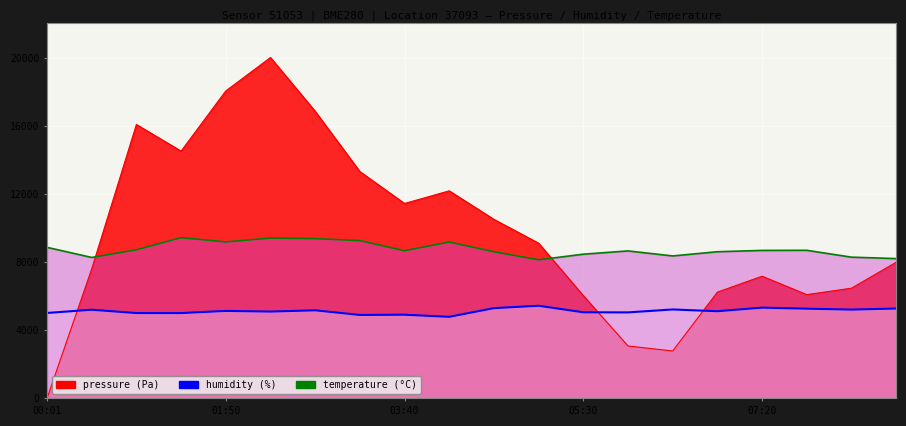

At how many categories does at least one series exceed 11094?

8